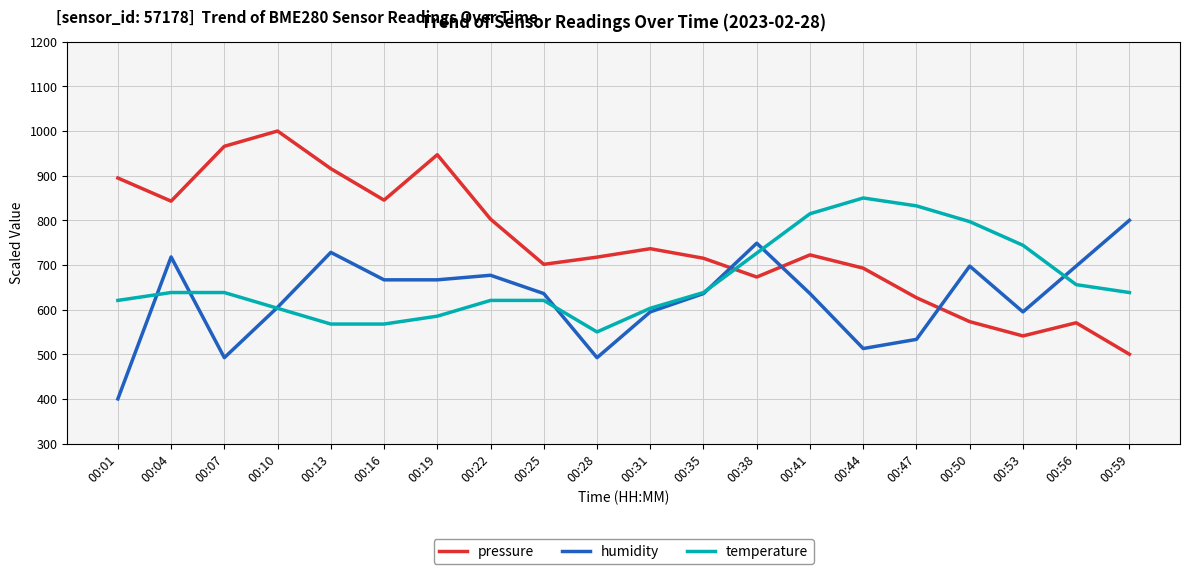

Which category has the lowest value across all series?

00:01